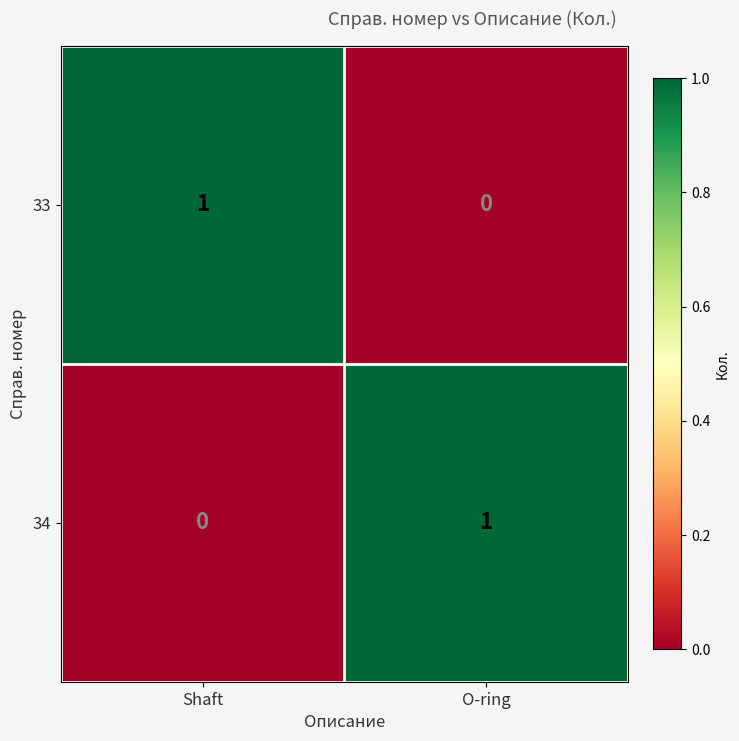

Which category has the lowest value in the 34 series?

Shaft